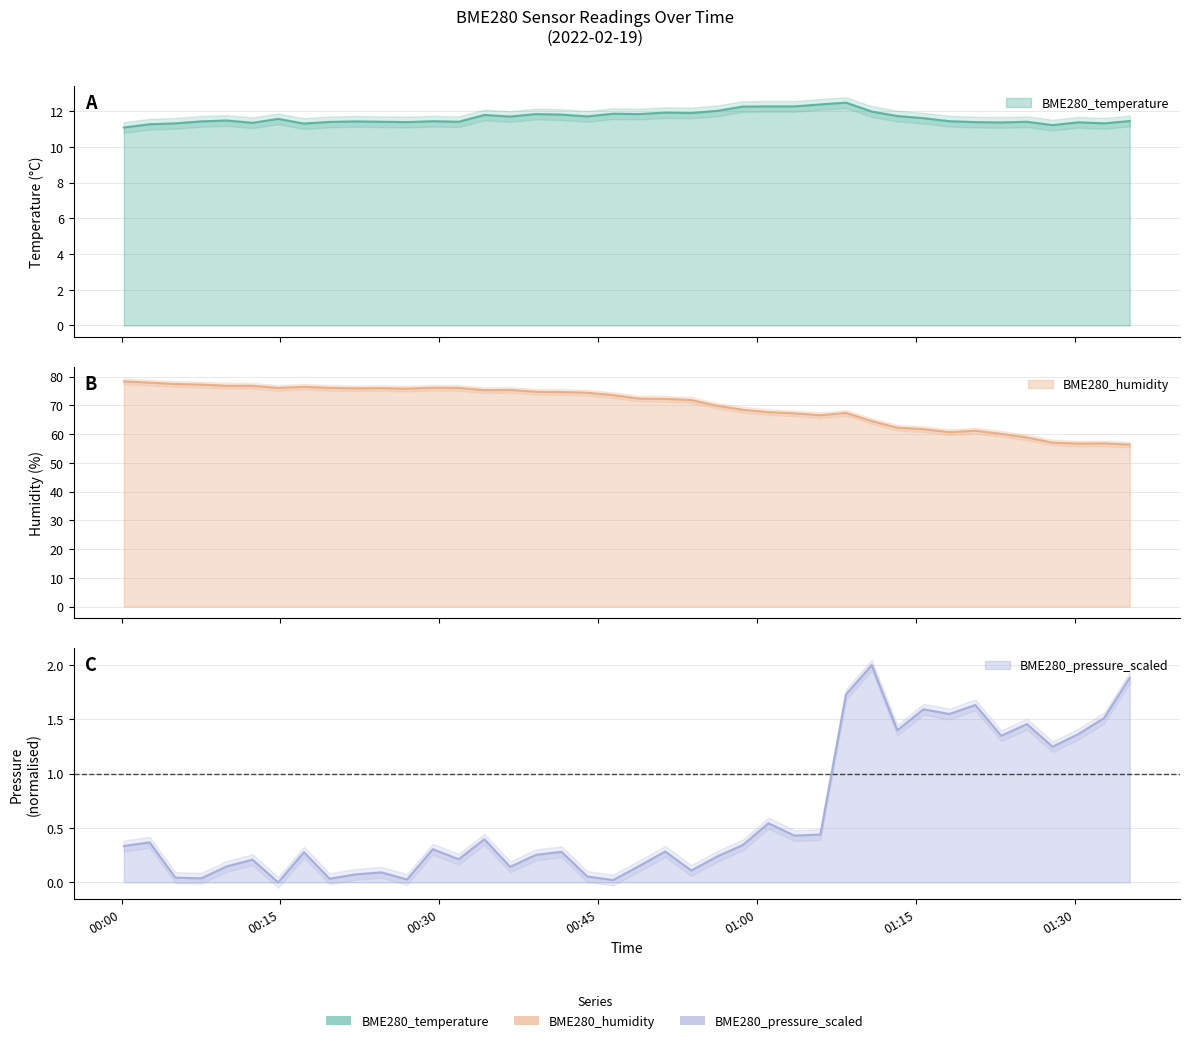

What is the difference between the maximum and minimum values in the BME280_temperature series?

1.4